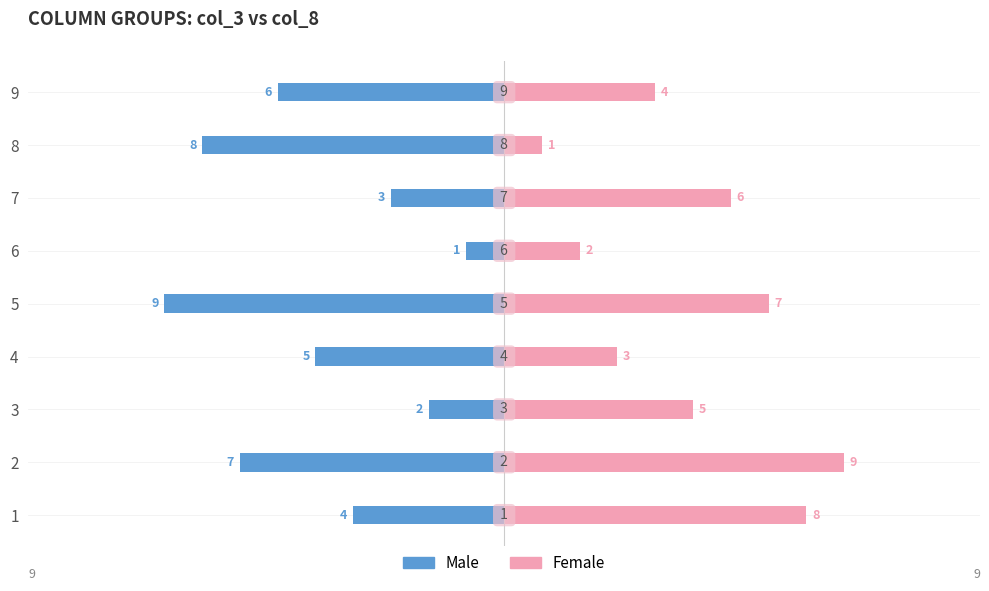

Reading left to right, list all the values displayed in this chart.

Male: -4	-7	-2	-5	-9	-1	-3	-8	-6
Female: 8	9	5	3	7	2	6	1	4